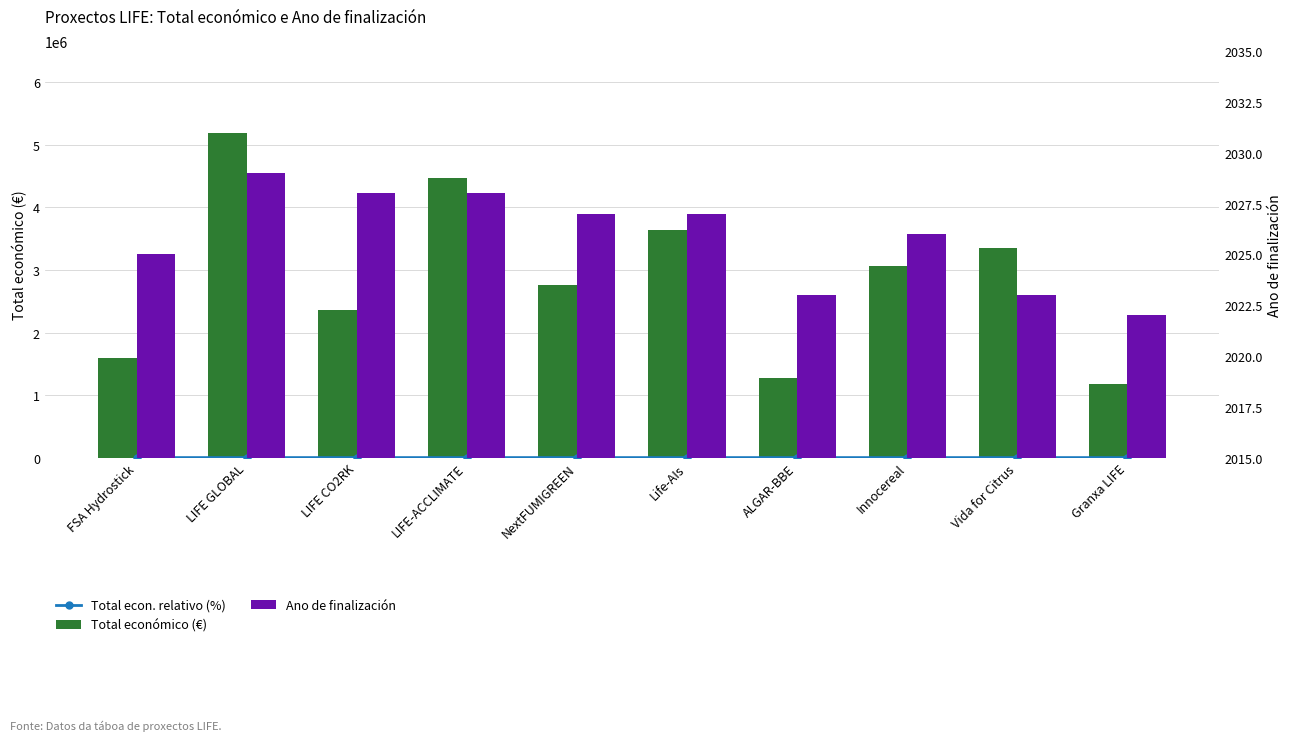

True or false: Total económico (€) has a value of 836479.5 at ALGAR-BBE.

False